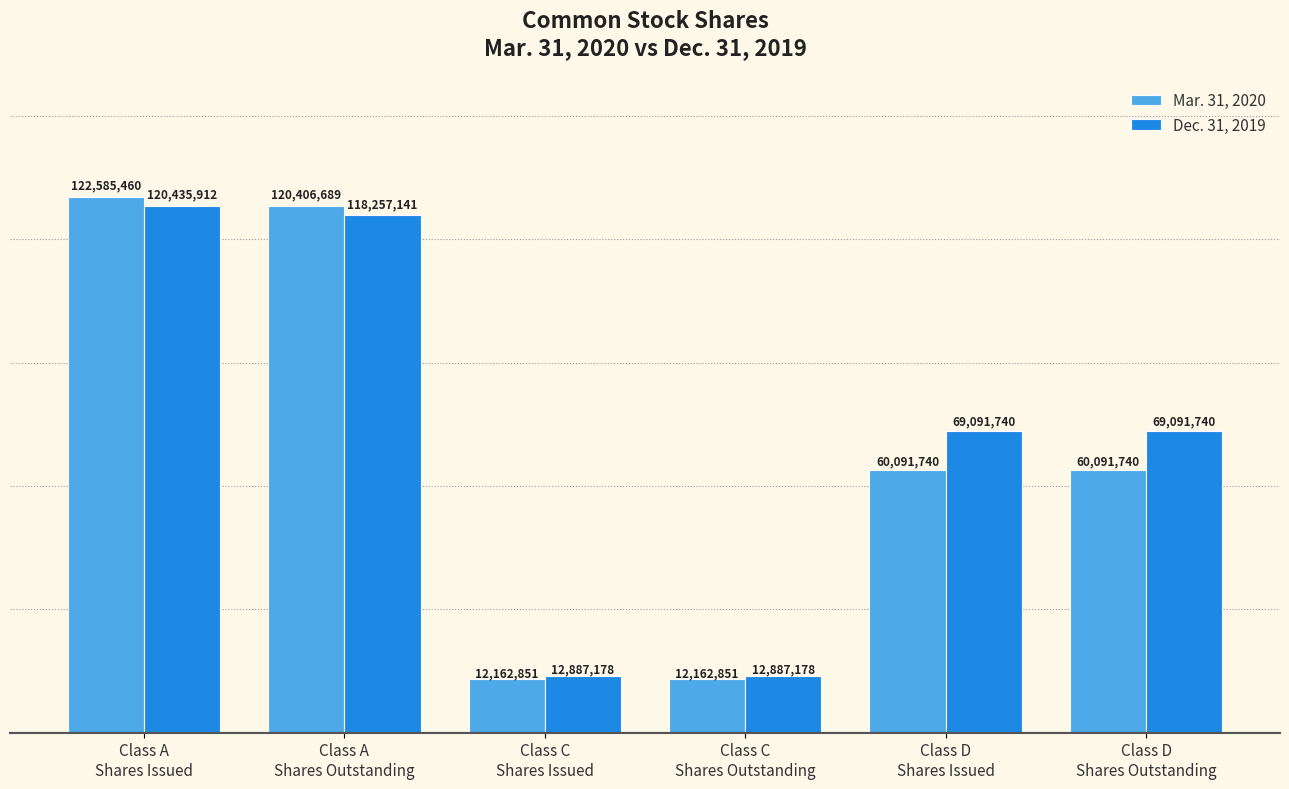

What is the greatest value displayed?

122585460